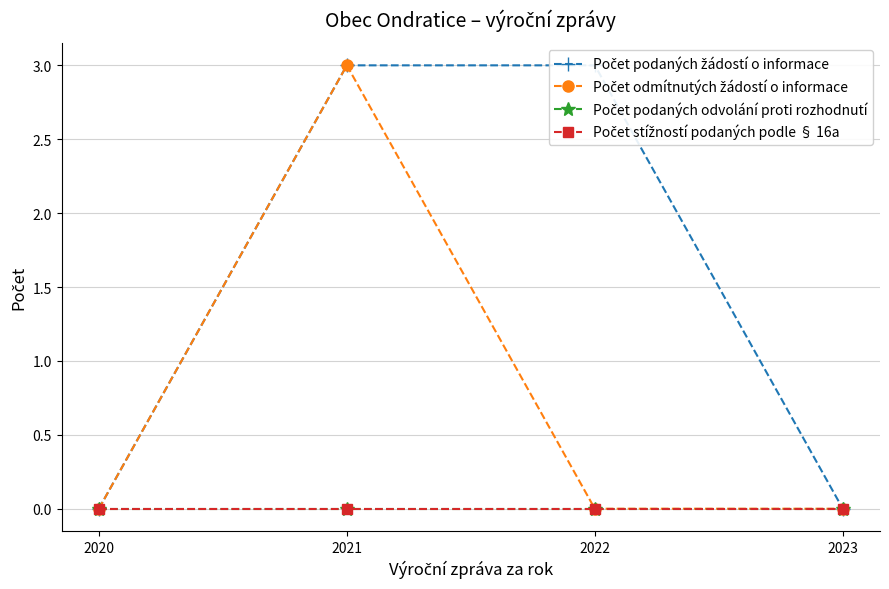

True or false: Počet odmítnutých žádostí o informace has more than 2 interior local peaks.

False